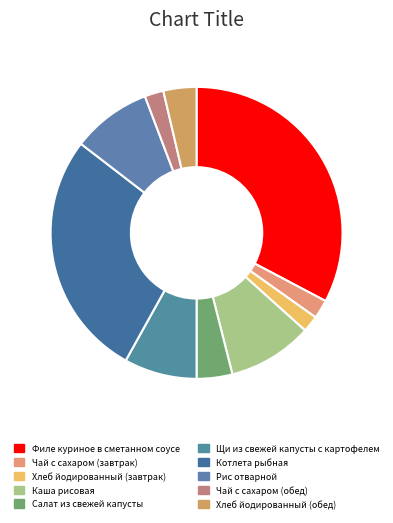

Which has a higher value, Чай с сахаром (обед) or Рис отварной?

Рис отварной